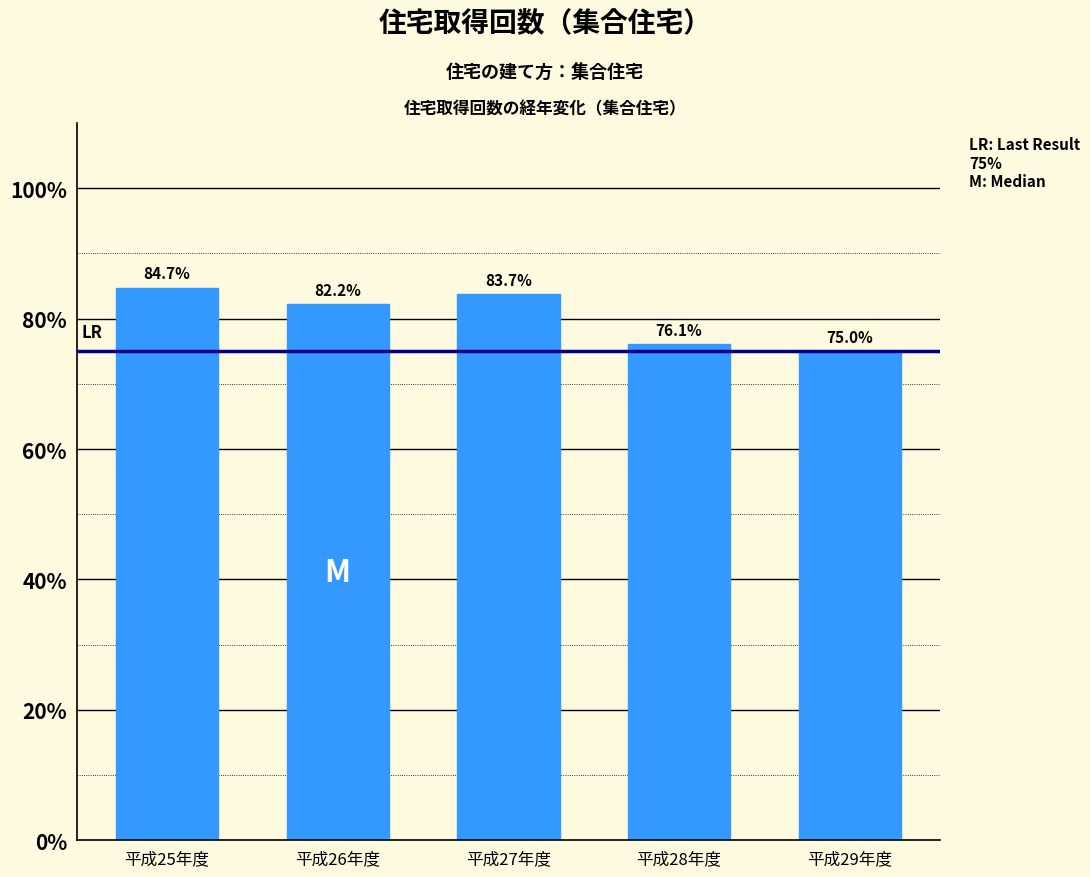

Reading left to right, what are all the values shown in this chart?

84.7	82.2	83.7	76.1	75.0